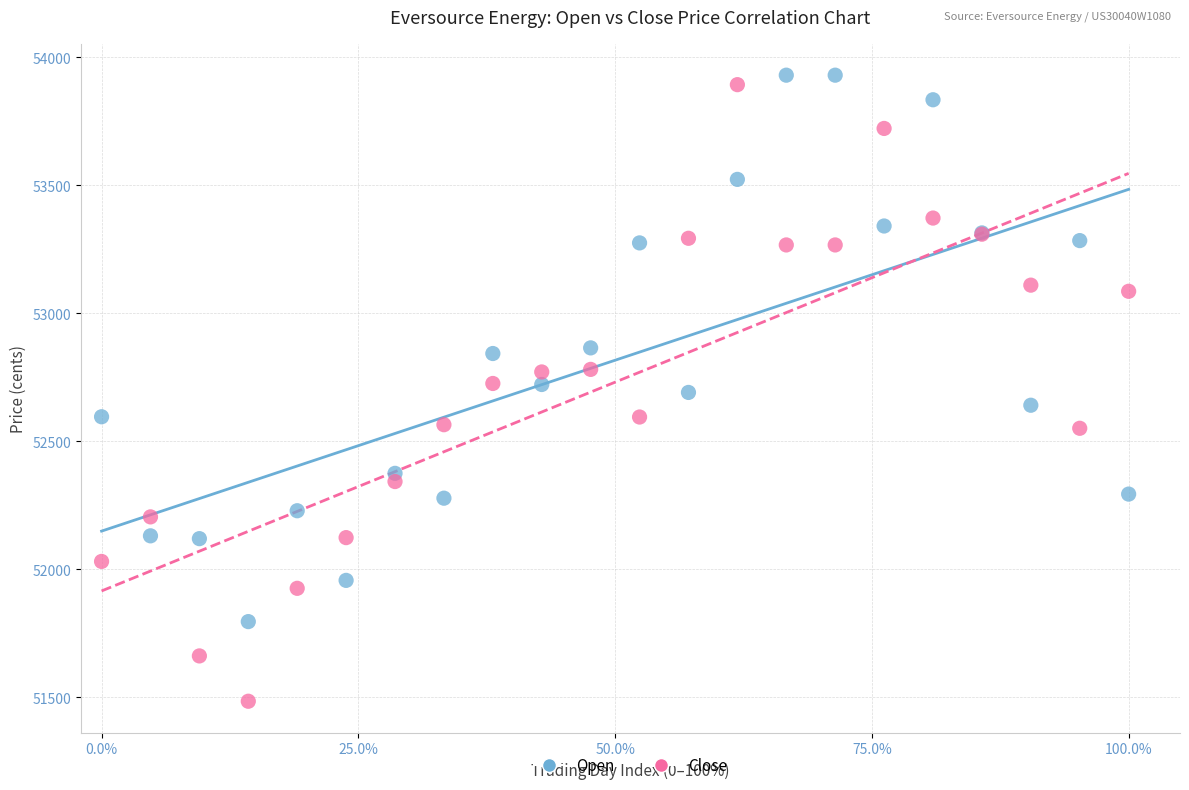

What are all the series names shown in the legend?

Open, Close